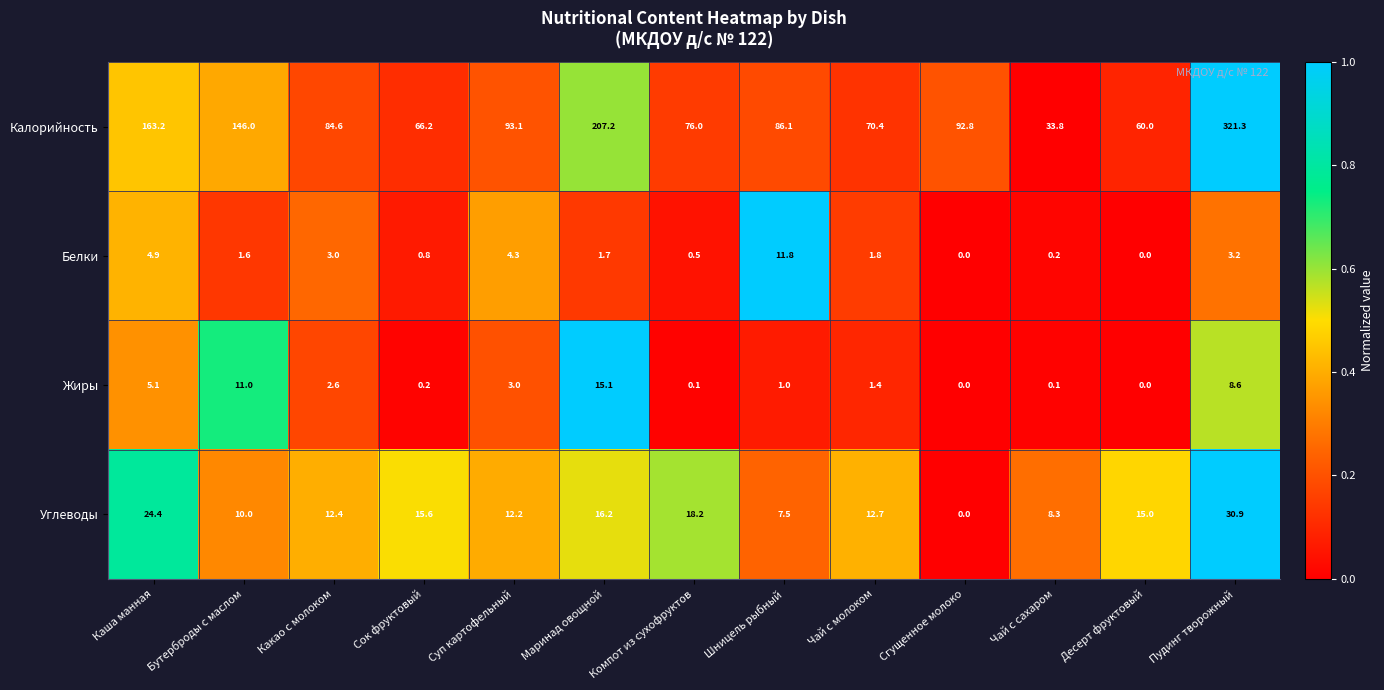

What is the average value of the Белки series?

2.6